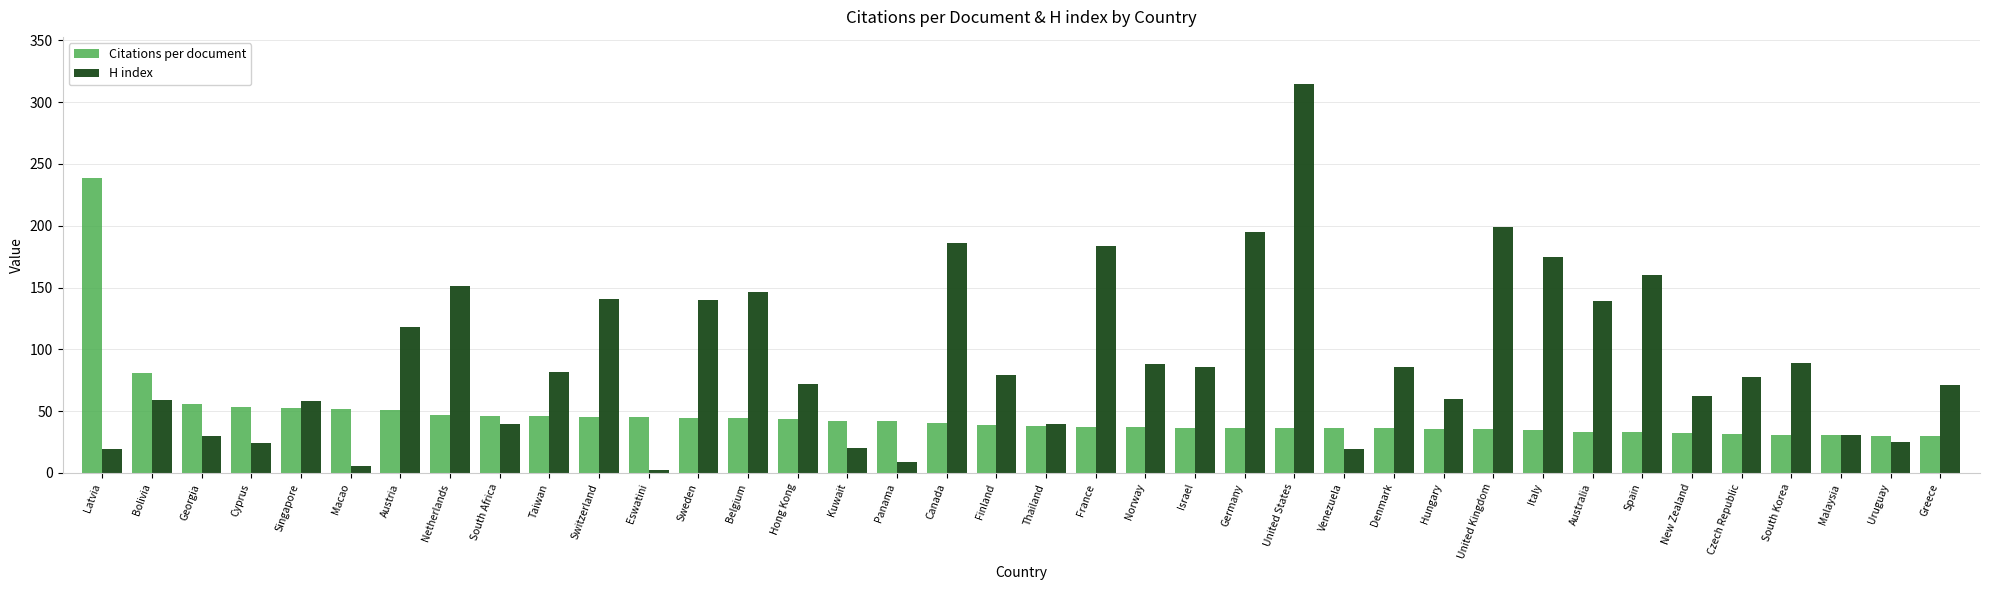

What is the maximum value for H index?

315.0